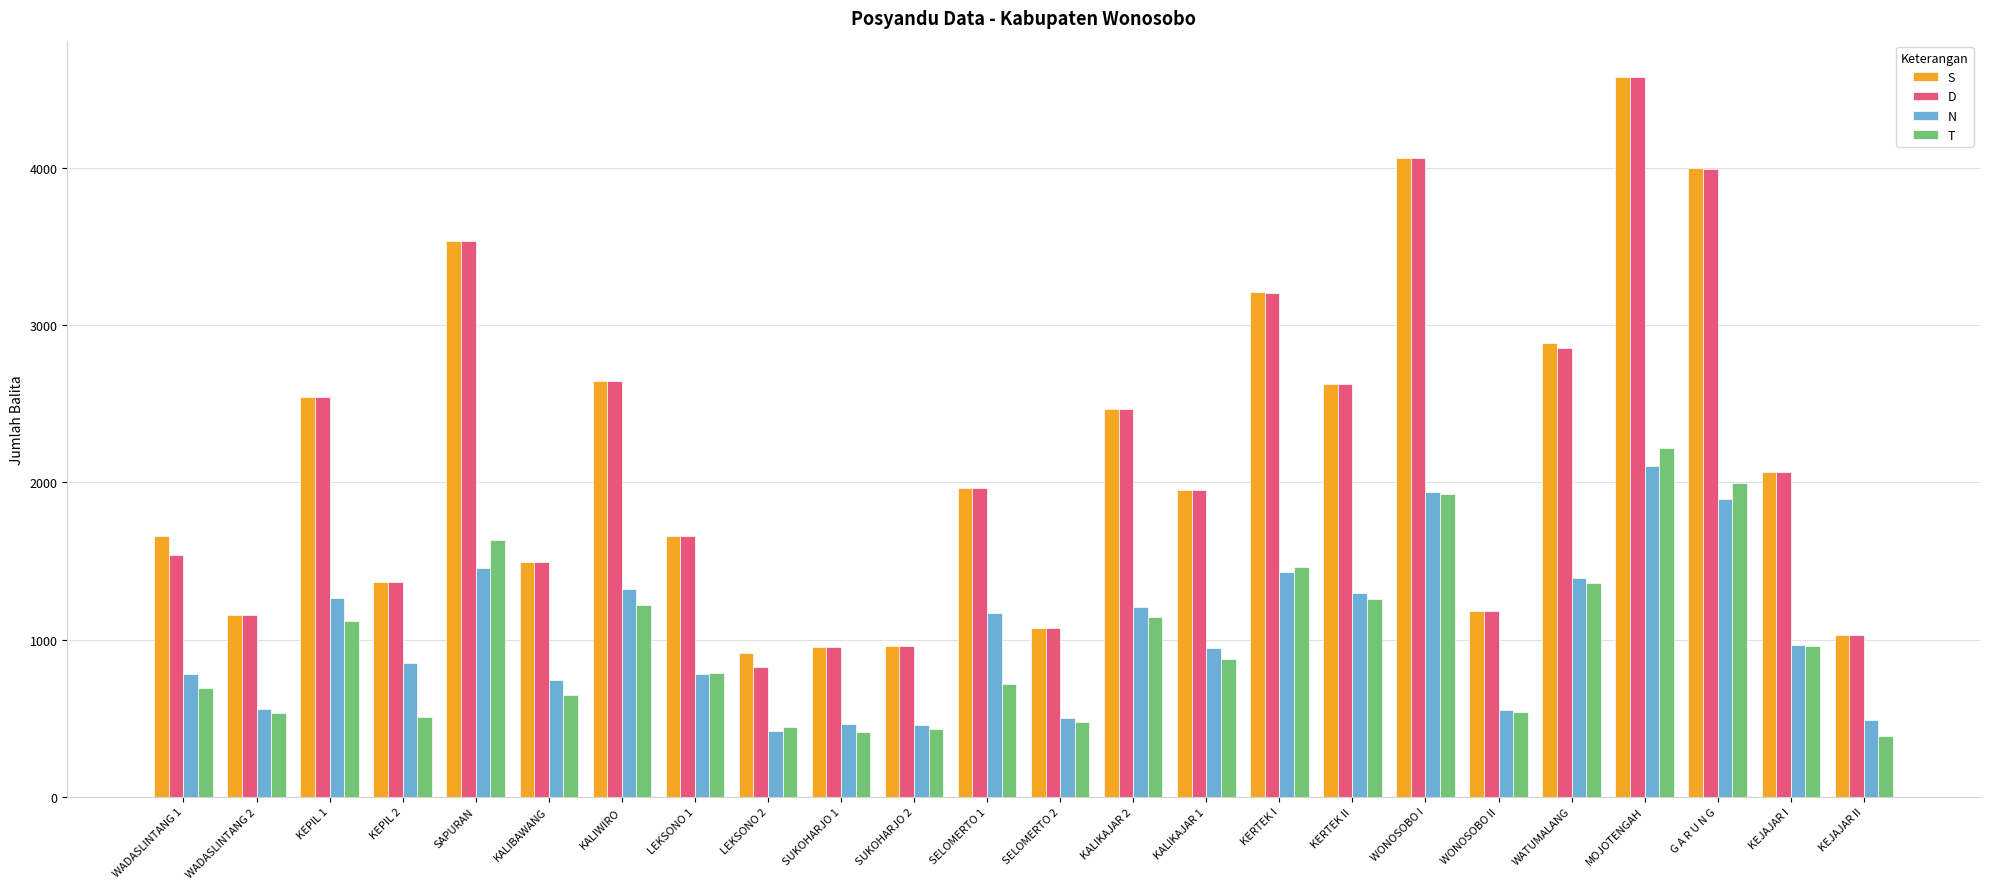

What position from the right is SELOMERTO 2?

12